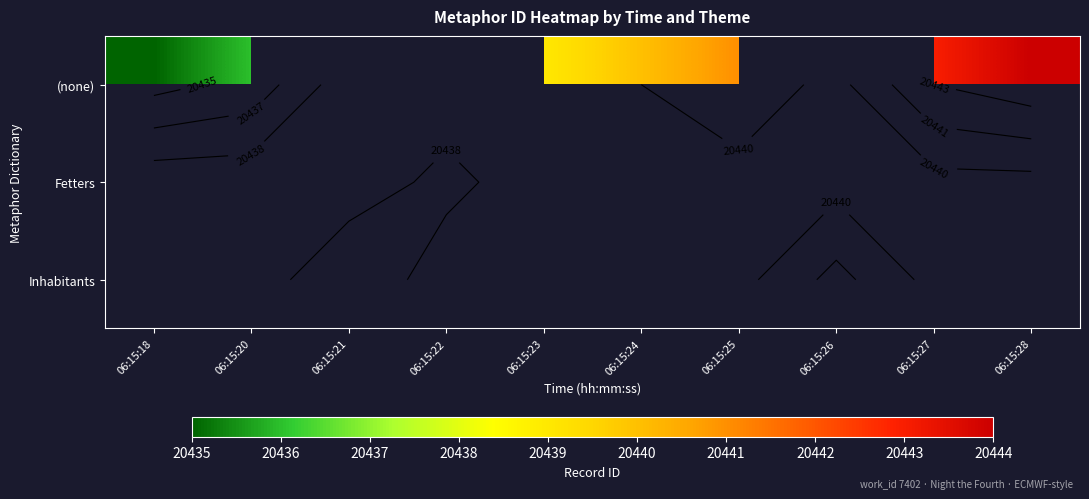

Between 06:15:28 and 06:15:24, which is larger?

06:15:28